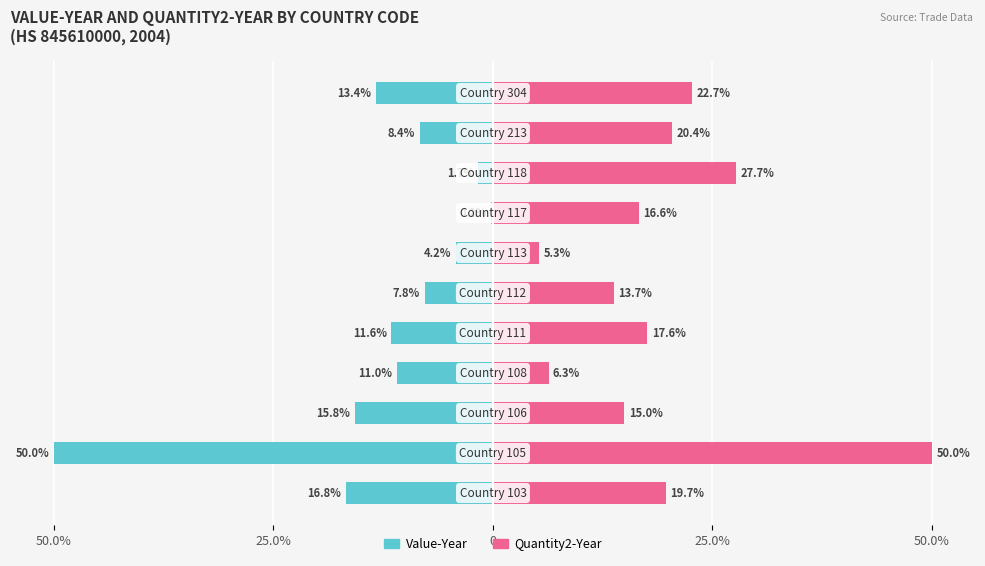

Where does the Value-Year series first go above -10?

5